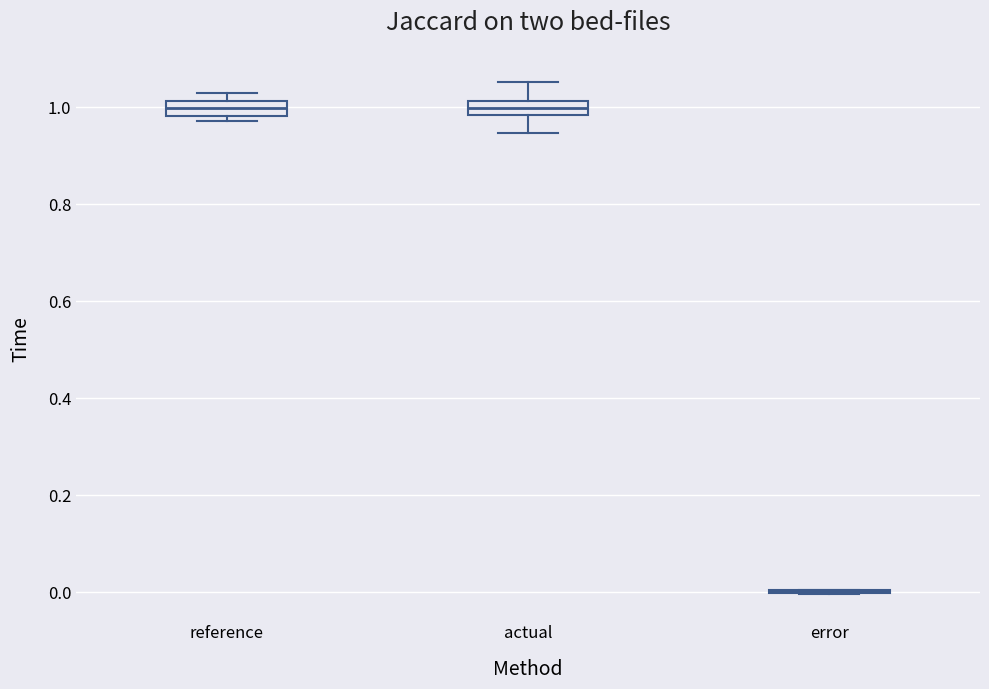

Where does the lower whisker of the box for actual end on the y-axis? The values are not printed on the chart, so give them approximately, as read against the axis.

0.94